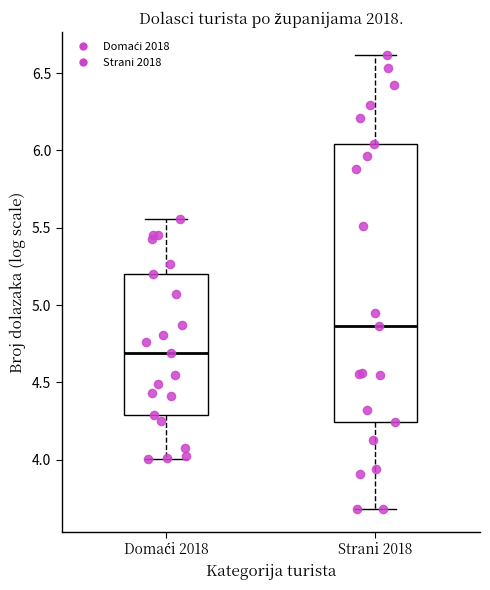

Which box is the tallest, from its lower edge to its upper edge?

Strani 2018